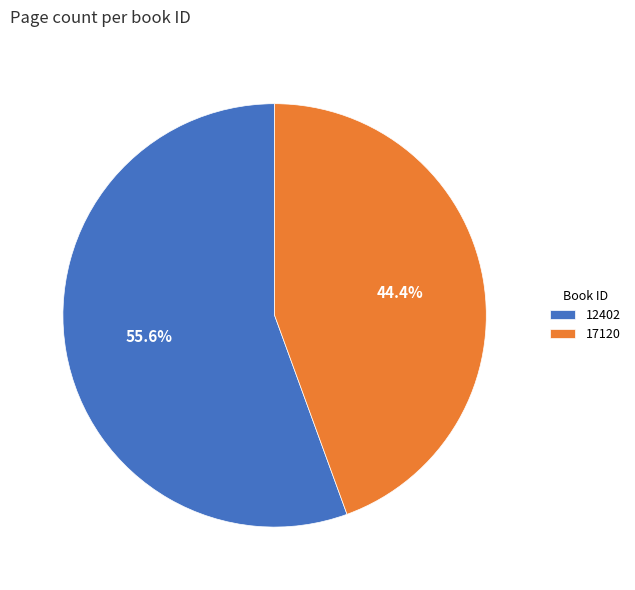

Count the number of slices in the pie.

2